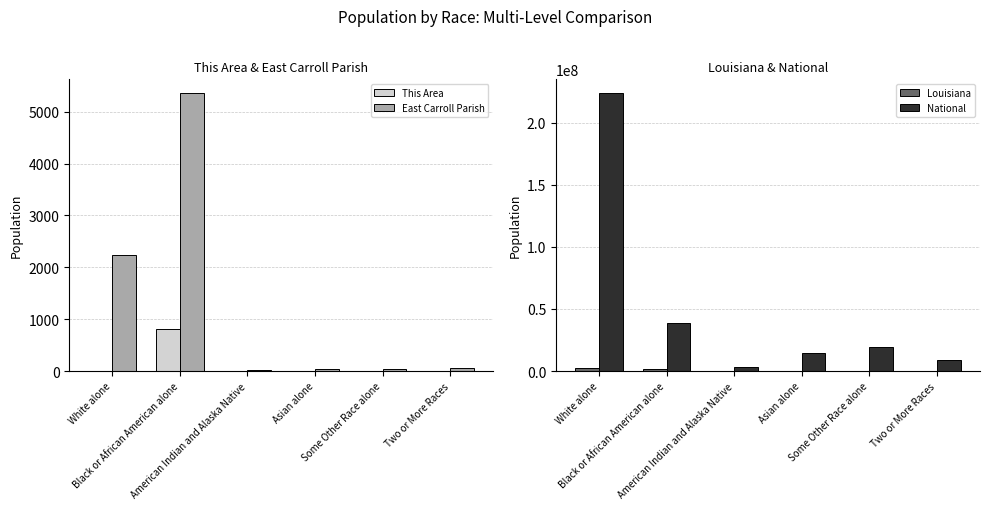

True or false: National has a value of 19107368 at Some Other Race alone.

True